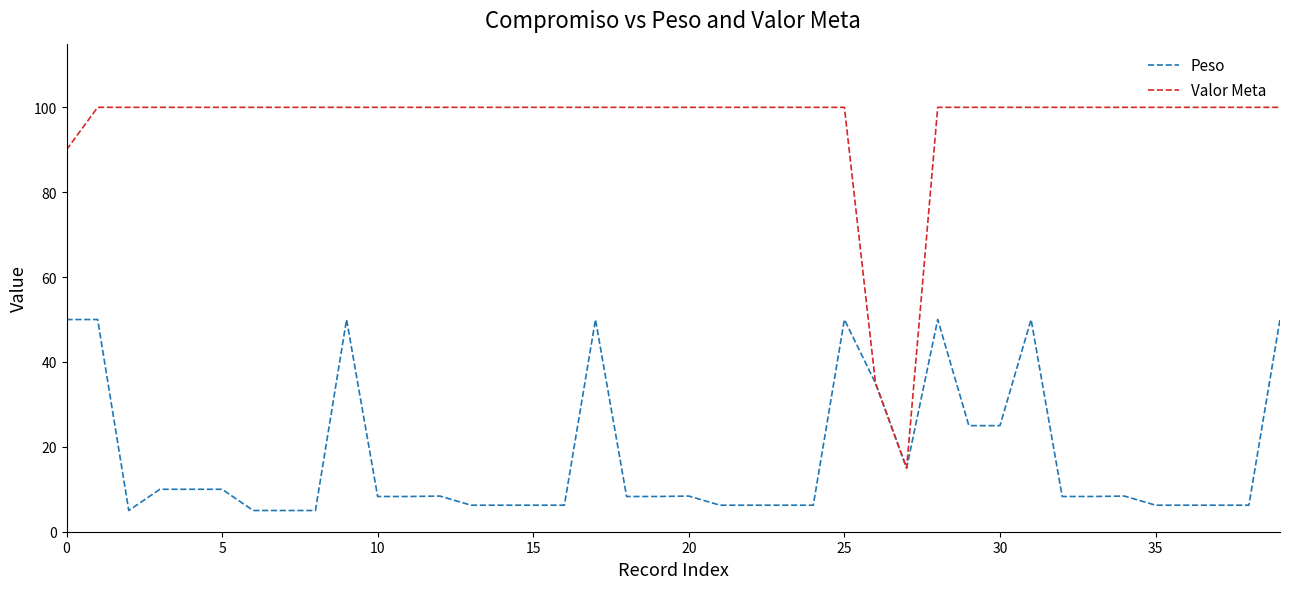

Which series has the largest total across all categories?

Valor Meta